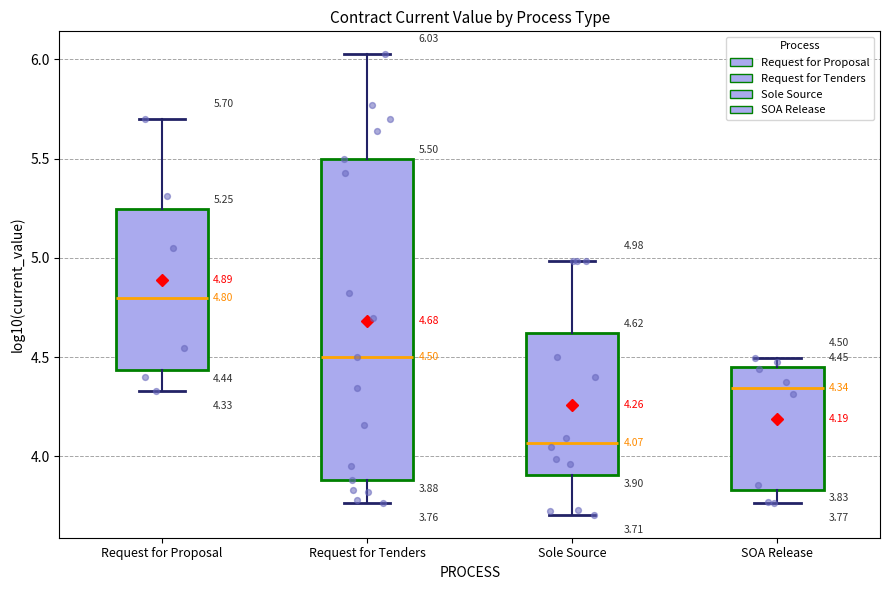

Which box has the lowest median line?

Sole Source